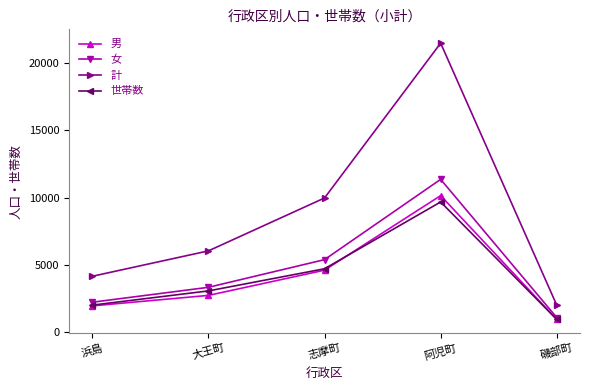

What is the value of the 女 point at the 1st from the left?

2204